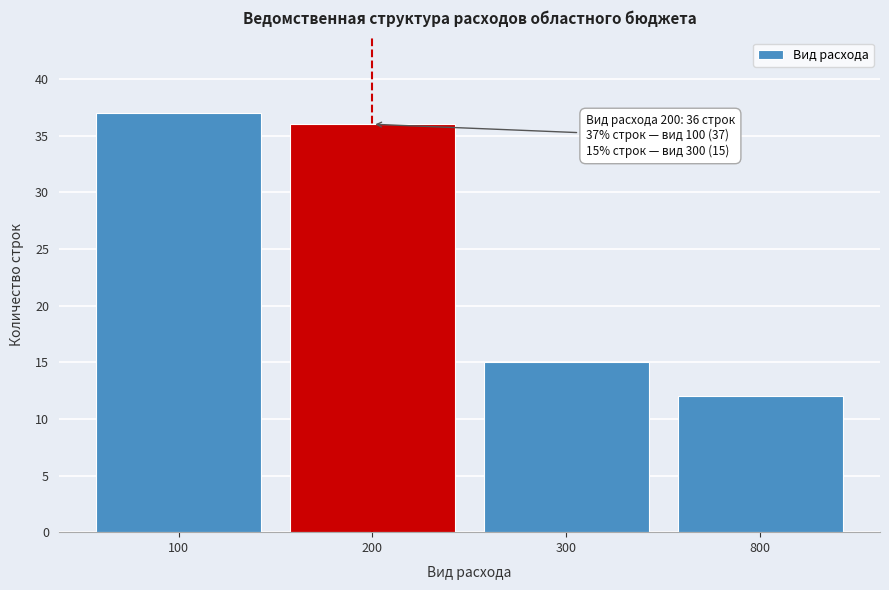

Reading left to right, list all the values displayed in this chart.

100=37	200=36	300=15	800=12